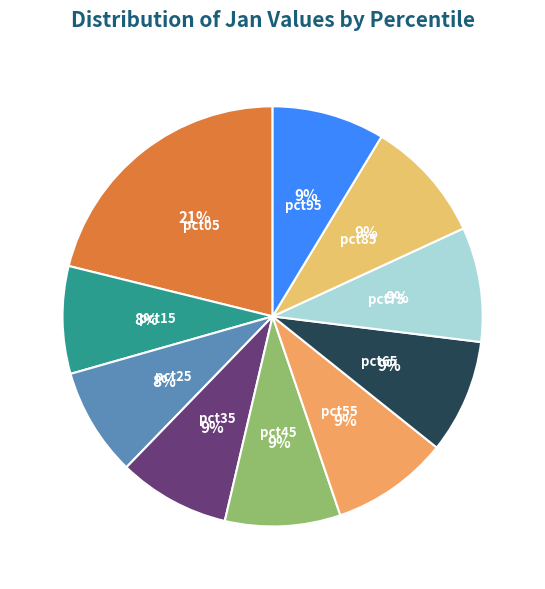

To the nearest percent, what is the difference between the largest and smallest slice percentages?

13%